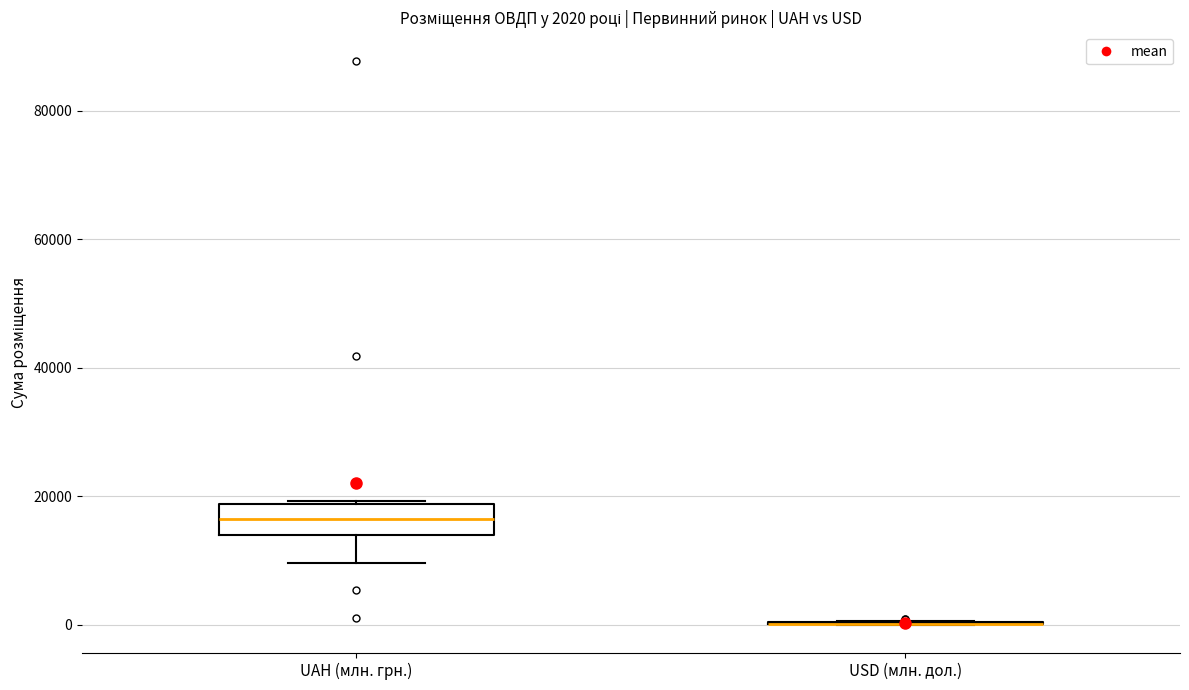

Comparing the boxes themselves (not the whiskers), which one is the tallest?

UAH (млн. грн.)